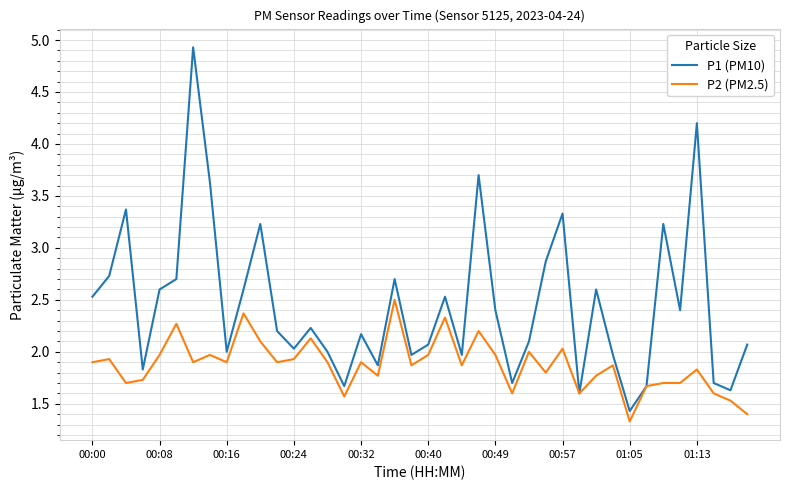

Which series has the largest total across all categories?

P1 (PM10)